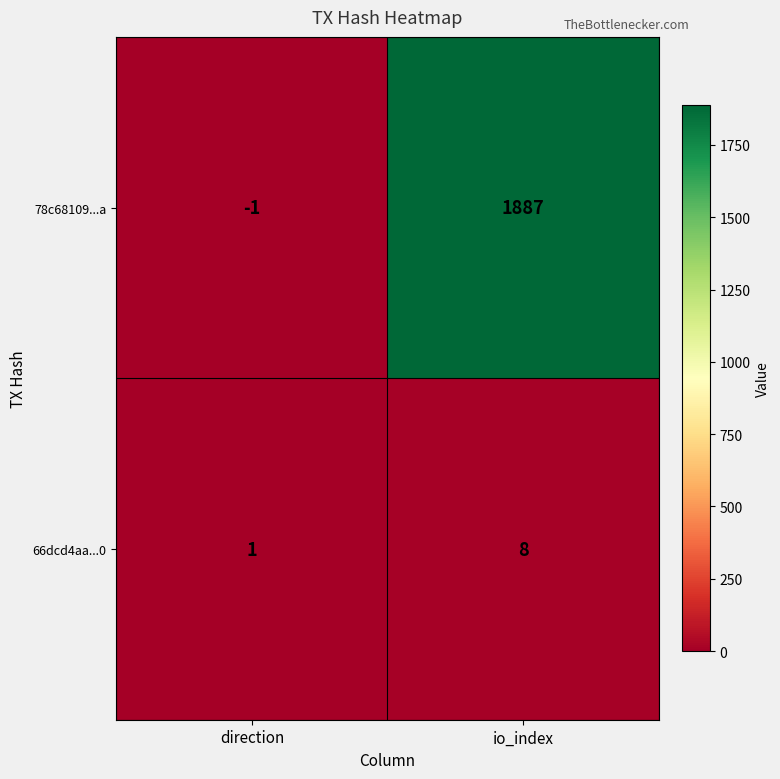

At how many categories does at least one series exceed 7?

1